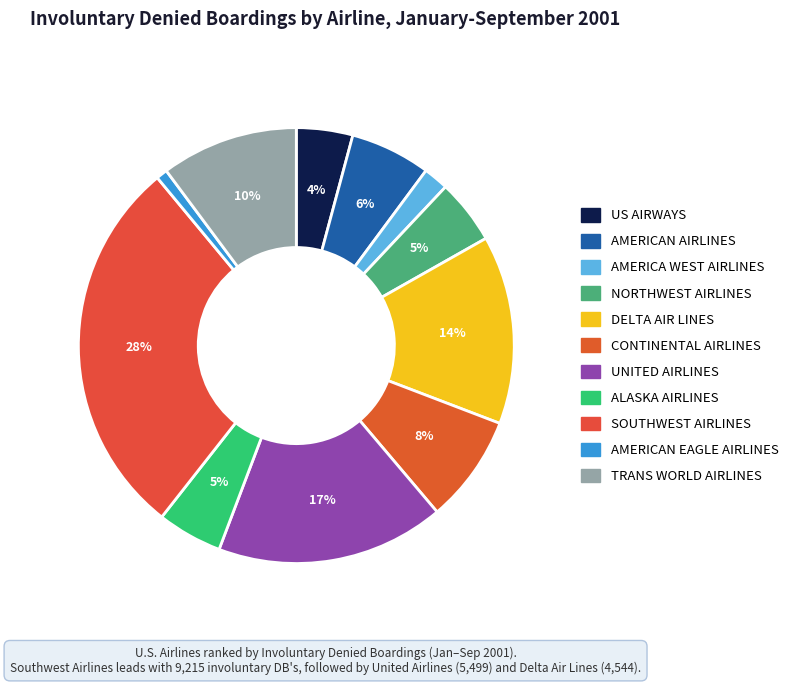

To the nearest percent, what is the combined percentage of NORTHWEST AIRLINES and AMERICAN AIRLINES?

11%